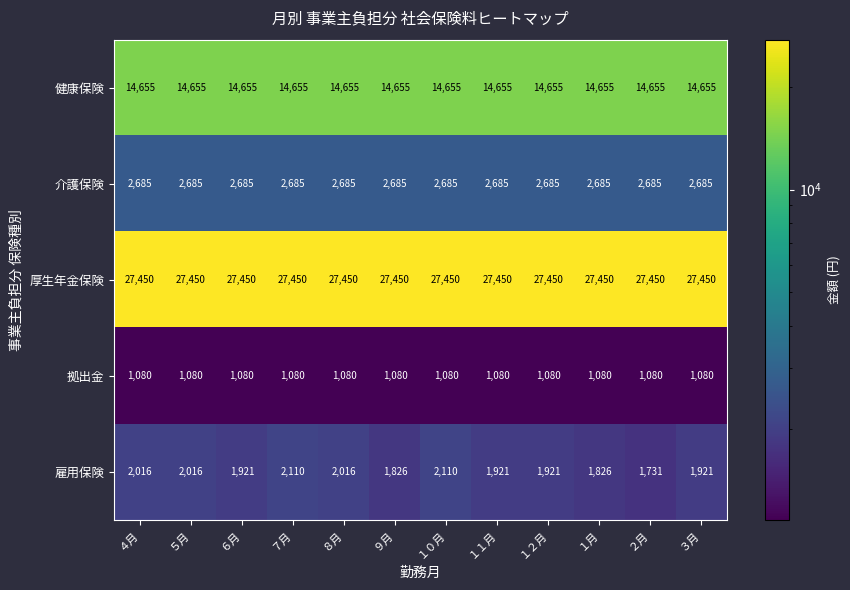

What is the approximate value of 介護保険 at ４月?

2685